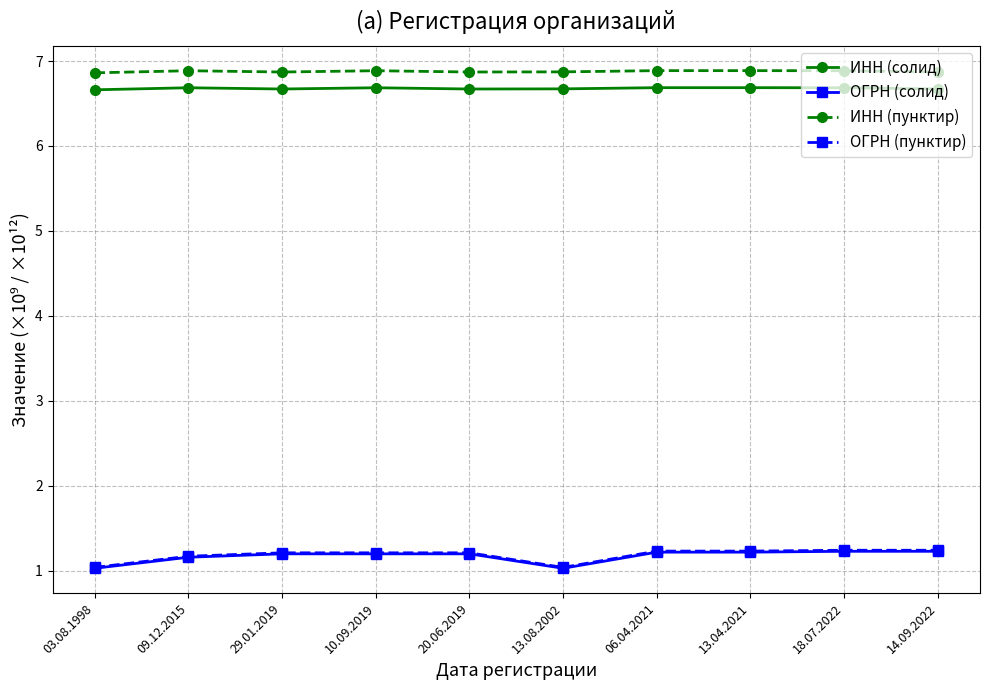

Reading left to right, list all the values displayed in this chart.

ИНН (солид): 6.7	6.7	6.7	6.7	6.7	6.7	6.7	6.7	6.7	6.7
ОГРН (солид): 1.0	1.2	1.2	1.2	1.2	1.0	1.2	1.2	1.2	1.2
ИНН (пунктир): 6.9	6.9	6.9	6.9	6.9	6.9	6.9	6.9	6.9	6.9
ОГРН (пунктир): 1.0	1.2	1.2	1.2	1.2	1.0	1.2	1.2	1.2	1.2